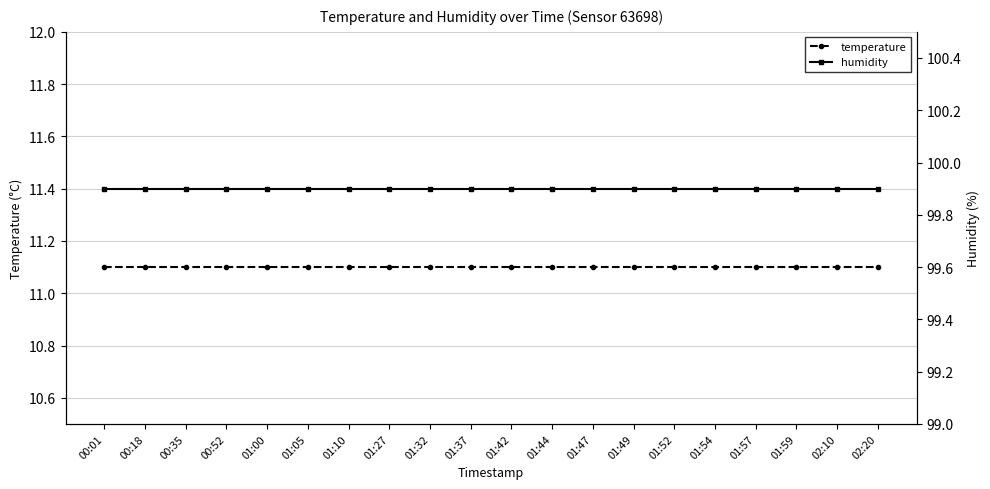

Does the chart have visible grid lines?

Yes